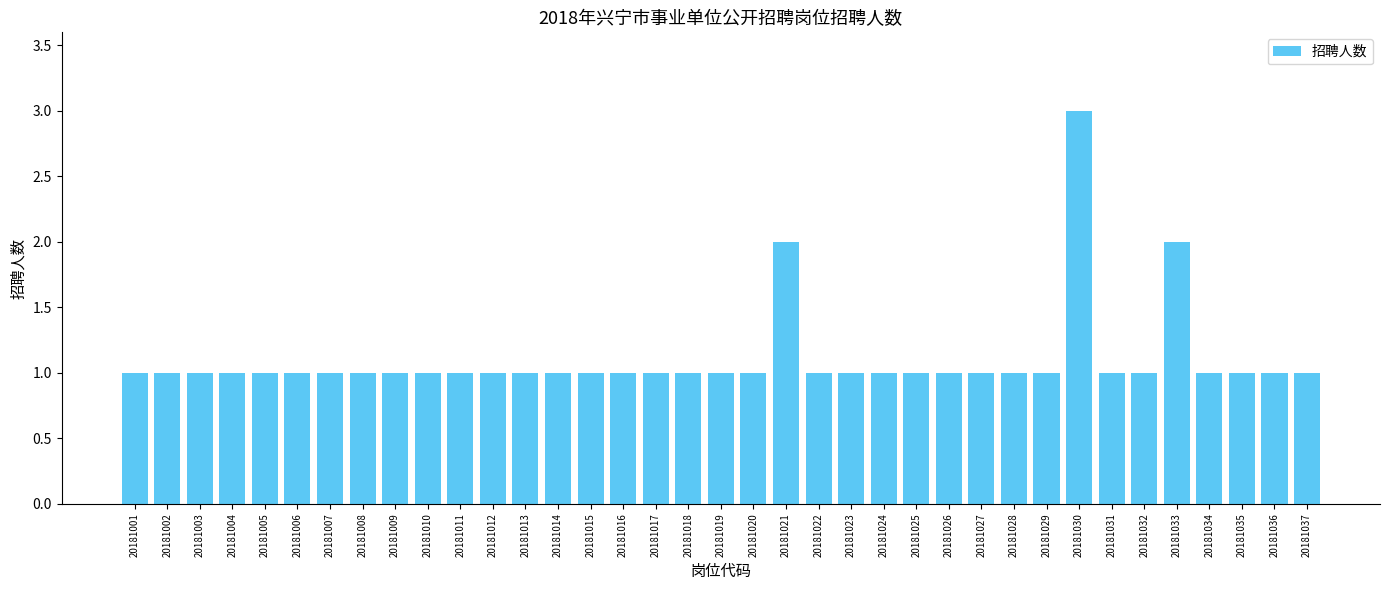

True or false: the data shows 1 at 20181027.

True